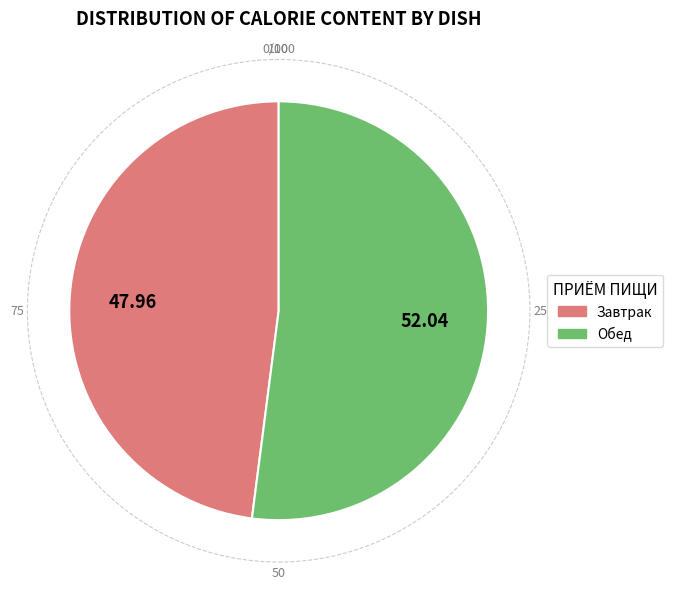

Which slice is the largest?

Обед